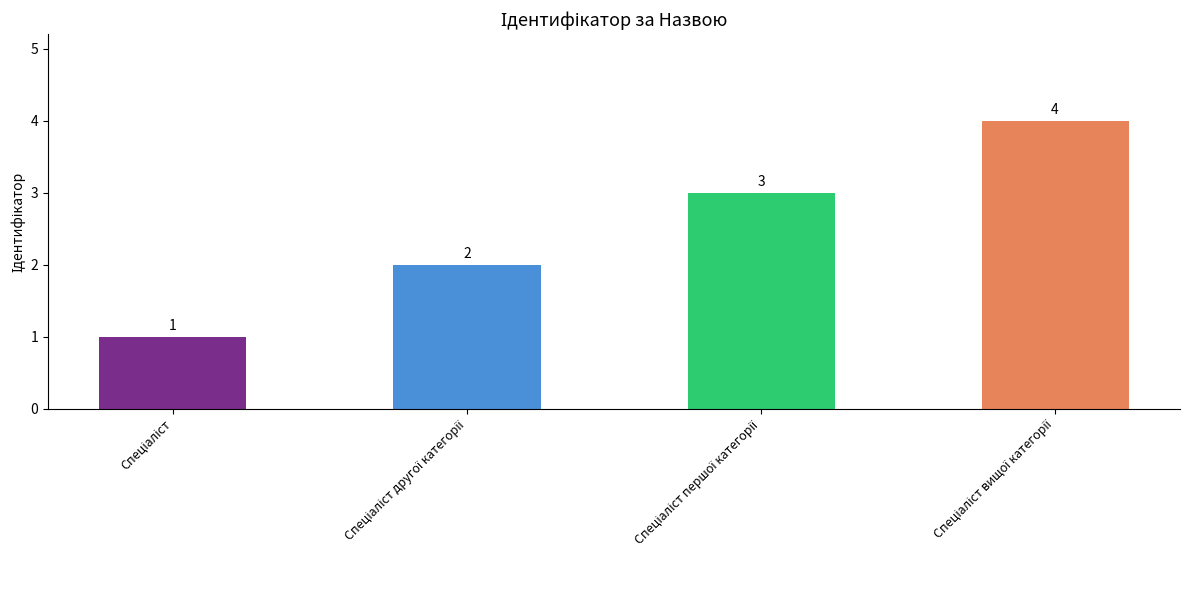

What is the greatest value displayed?

4